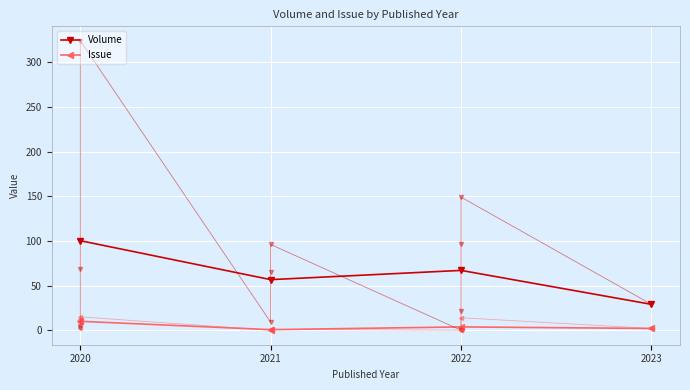

Reading left to right, transcribe all the data shown in this chart.

Volume: 100.2	56.7	67.0	29.0
Issue: 10.0	0.7	3.8	2.0